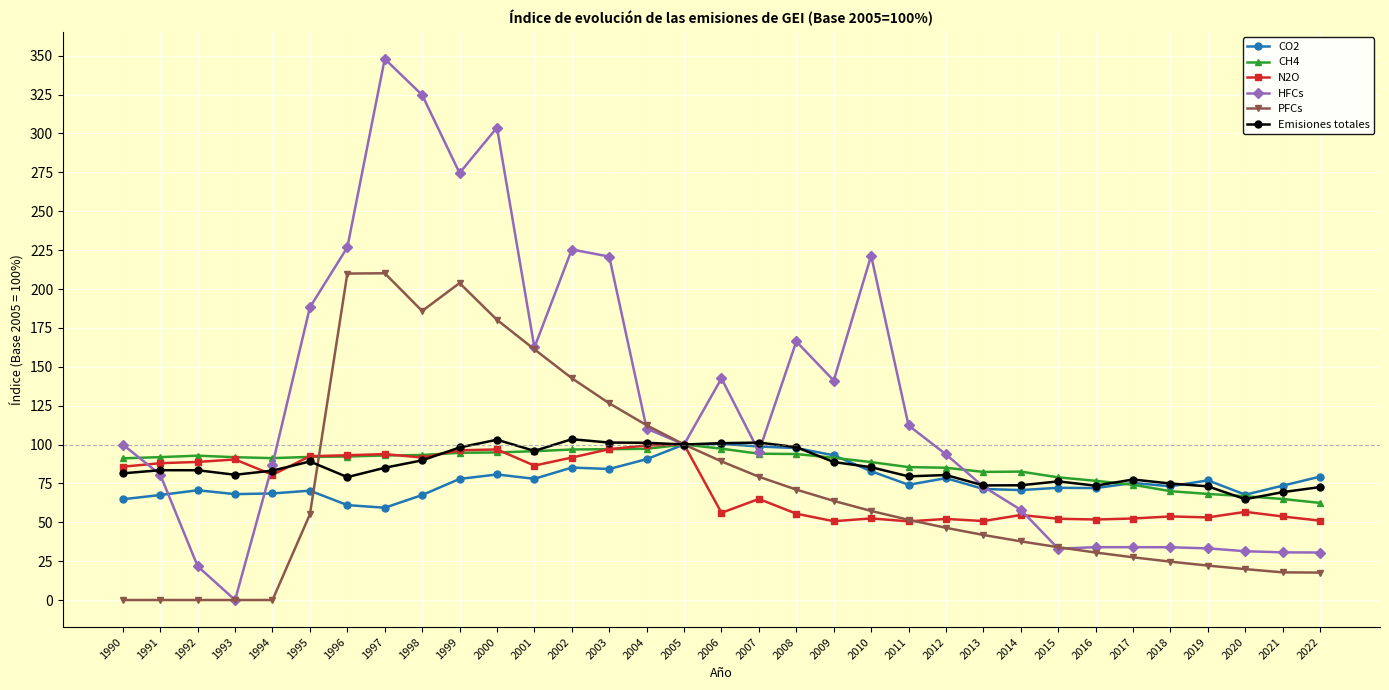

What is the difference between the PFCs values at 2021 and 2003?

108.7